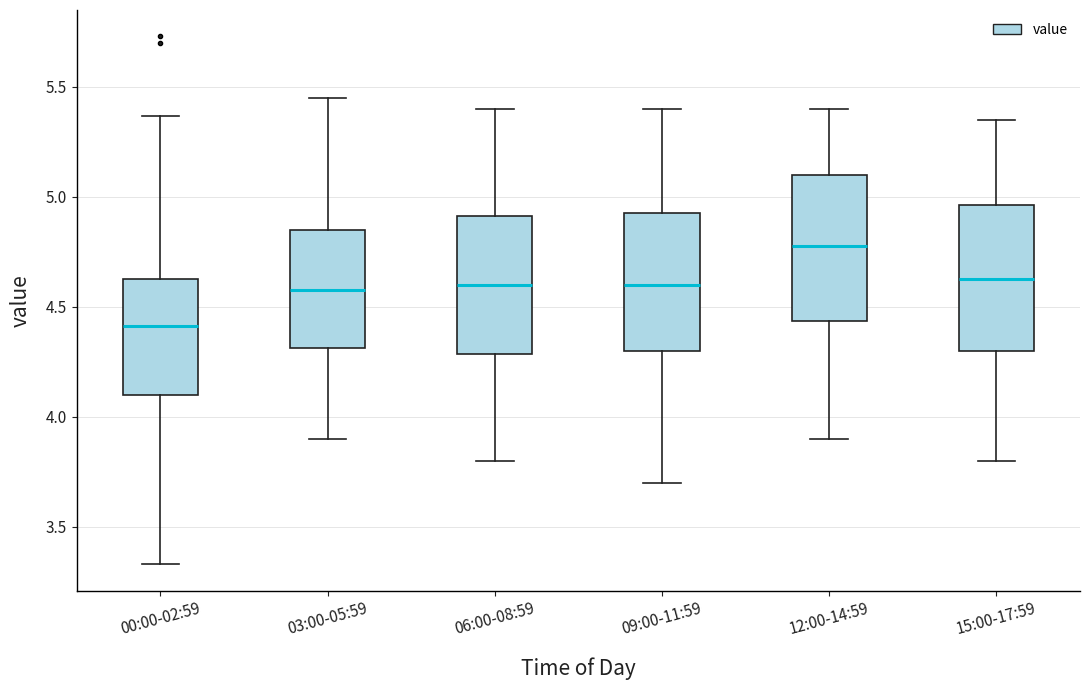

Reading left to right, read every box against the y-axis: the position of its median line, the range the box covers, and the ends of its whiskers. The values are not printed on the chart, so give them approximately, as read against the axis.

00:00-02:59: median 4.40, box 4.10 to 4.65, whiskers 3.35 to 5.35
03:00-05:59: median 4.60, box 4.30 to 4.85, whiskers 3.90 to 5.45
06:00-08:59: median 4.60, box 4.30 to 4.90, whiskers 3.80 to 5.40
09:00-11:59: median 4.60, box 4.30 to 4.95, whiskers 3.70 to 5.40
12:00-14:59: median 4.80, box 4.45 to 5.10, whiskers 3.90 to 5.40
15:00-17:59: median 4.65, box 4.30 to 4.95, whiskers 3.80 to 5.35